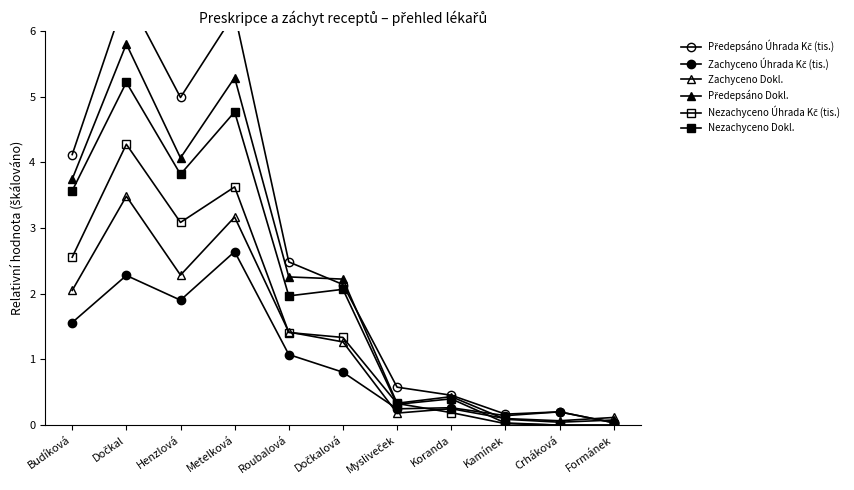

How many distinct data groups are displayed?

6